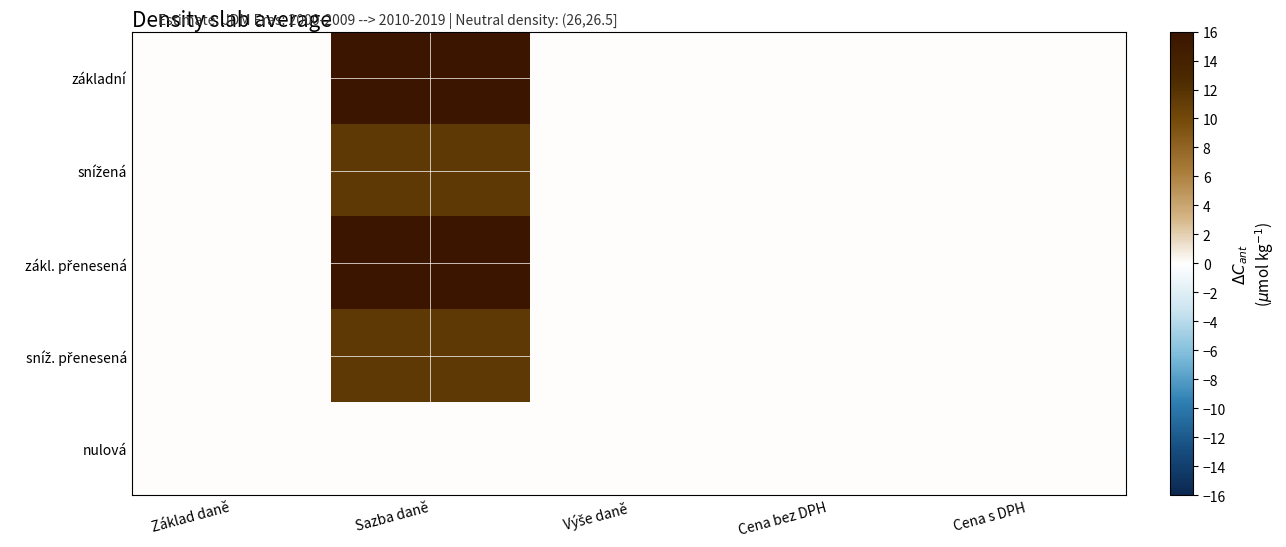

List the series in order of their peak value, lowest first.

nulová, snížená, sníž. přenesená, základní, zákl. přenesená